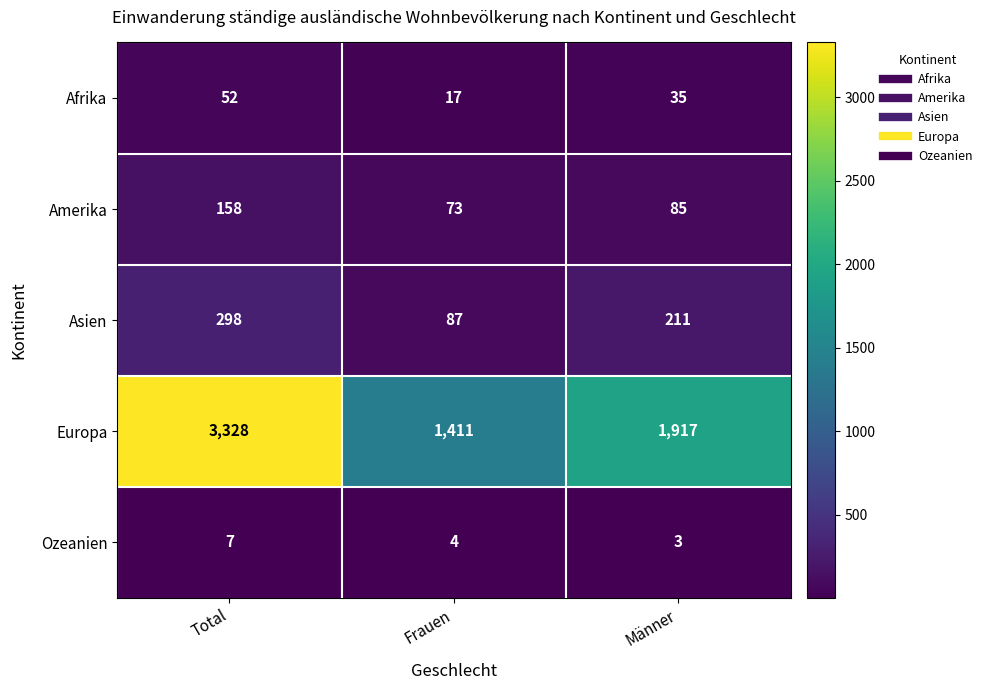

Which category has the highest value across all series?

Total